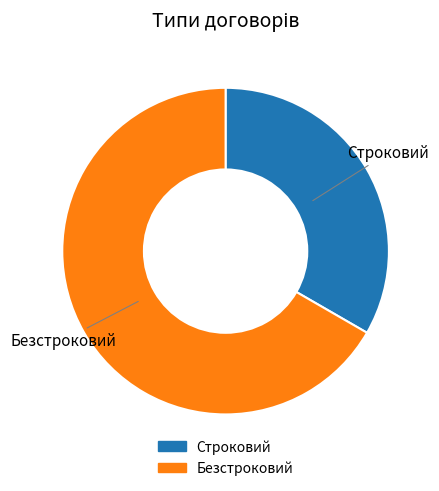

True or false: Строковий accounts for 25% of the total.

False